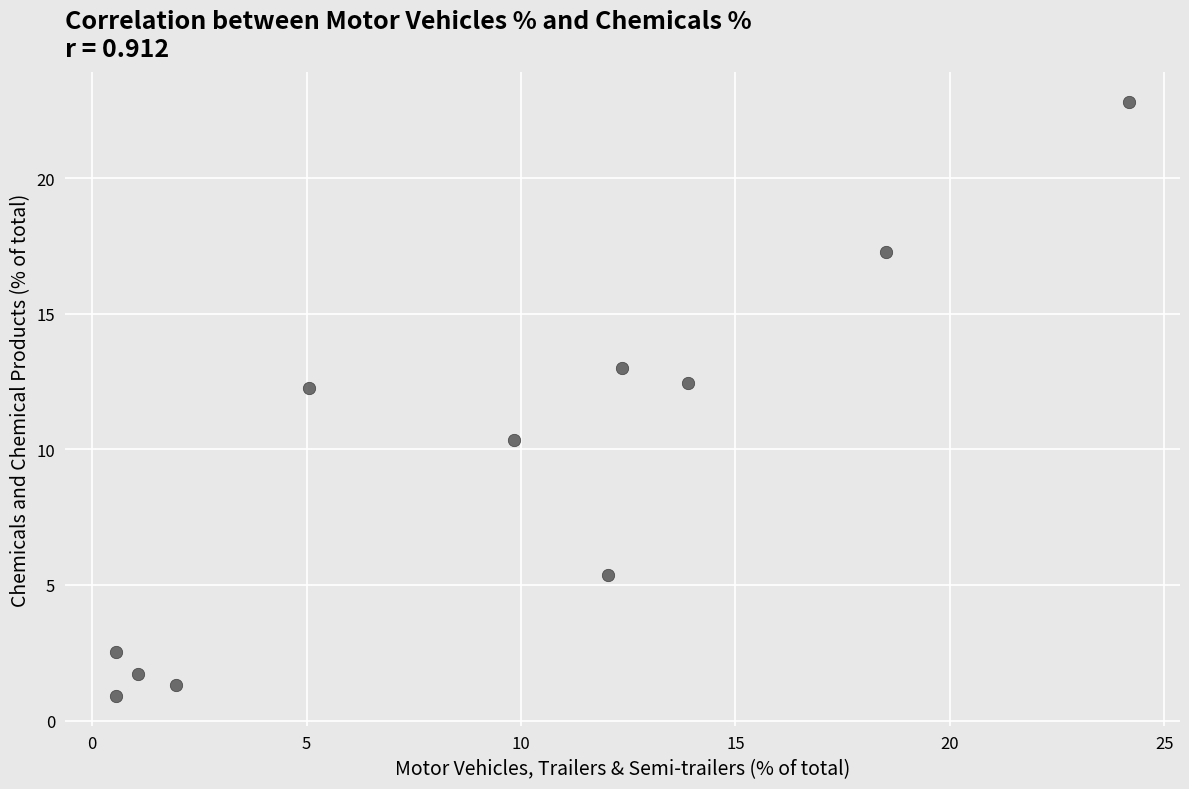

What is the average Y value?

9.1